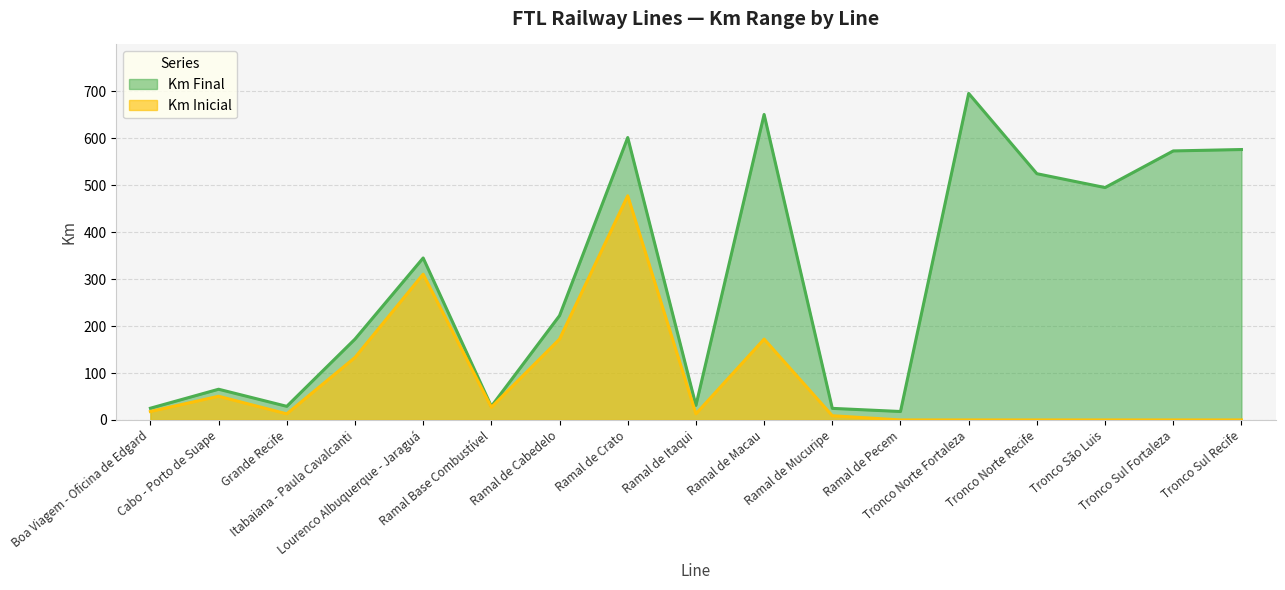

Between Lourenco Albuquerque - Jaraguá and Ramal de Itaqui, which series saw the biggest shift?

Km Final